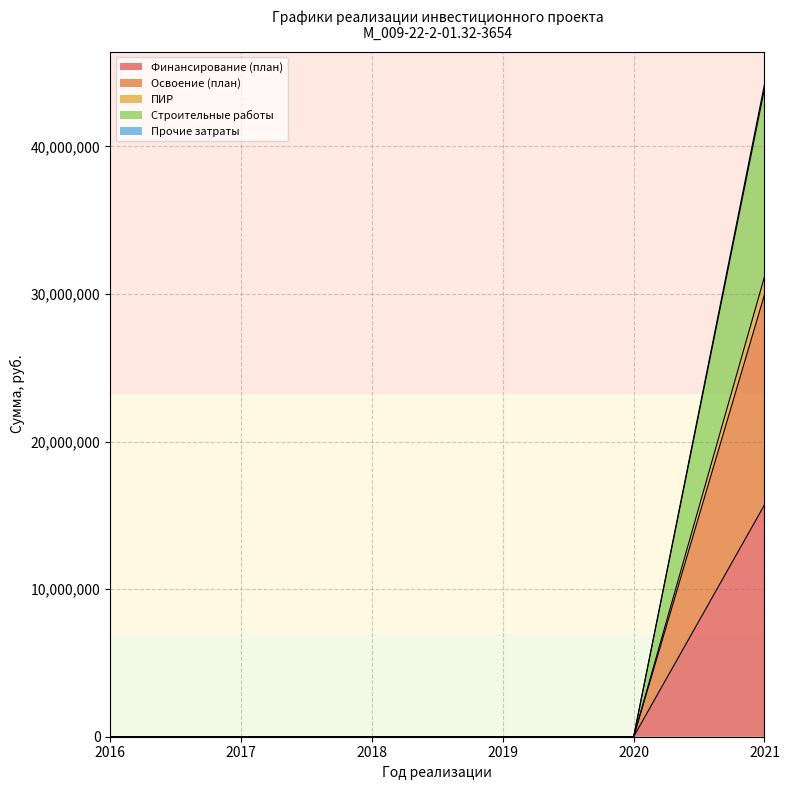

At which category is the sum across all series the highest?

2021